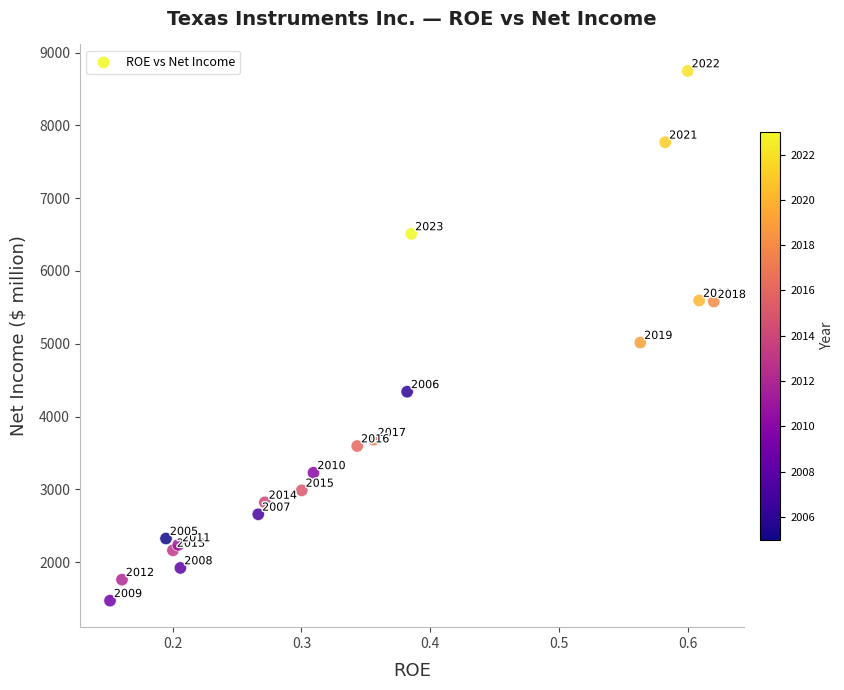

What Y value in the scatter plot is closest to 5109?

5017